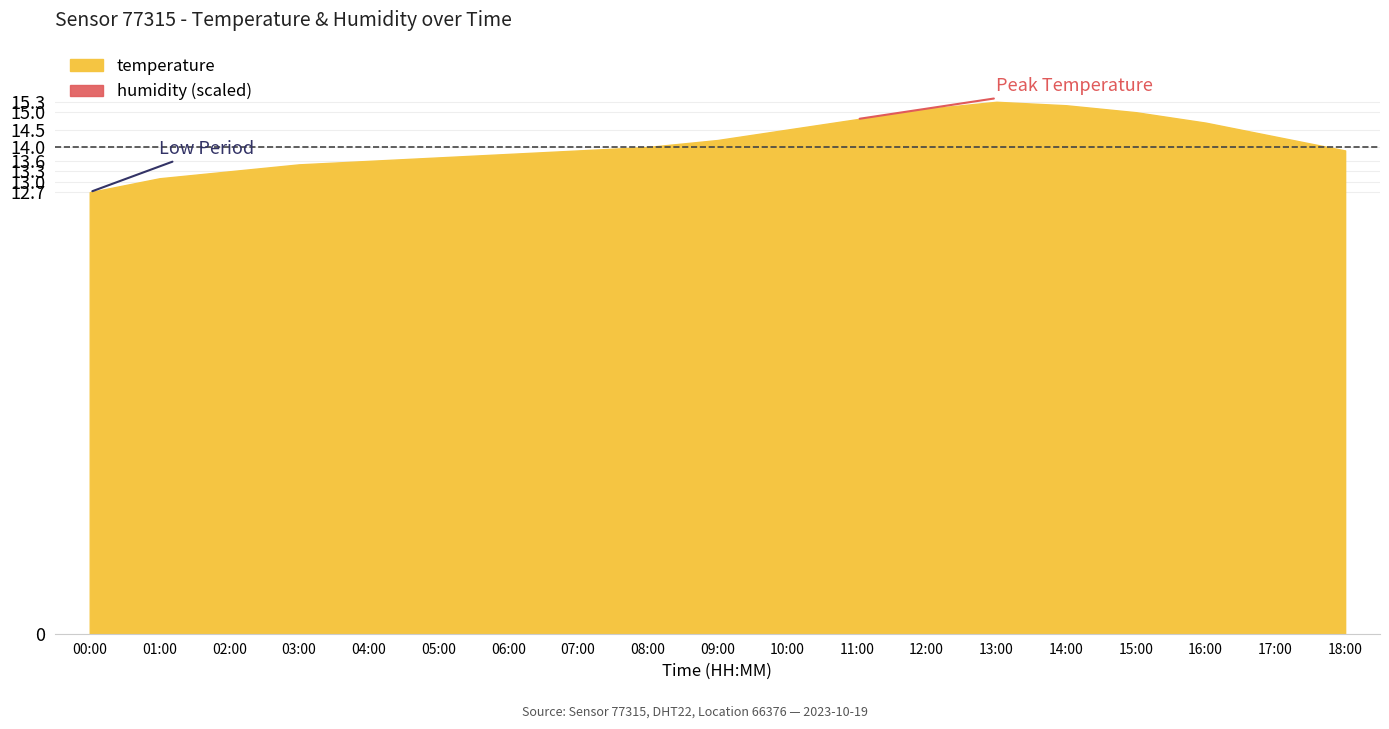

Reading left to right, what are all the values shown in this chart?

00:00=12.7	01:00=13.1	02:00=13.3	03:00=13.5	04:00=13.6	05:00=13.7	06:00=13.8	07:00=13.9	08:00=14.0	09:00=14.2	10:00=14.5	11:00=14.8	12:00=15.1	13:00=15.3	14:00=15.2	15:00=15.0	16:00=14.7	17:00=14.3	18:00=13.9